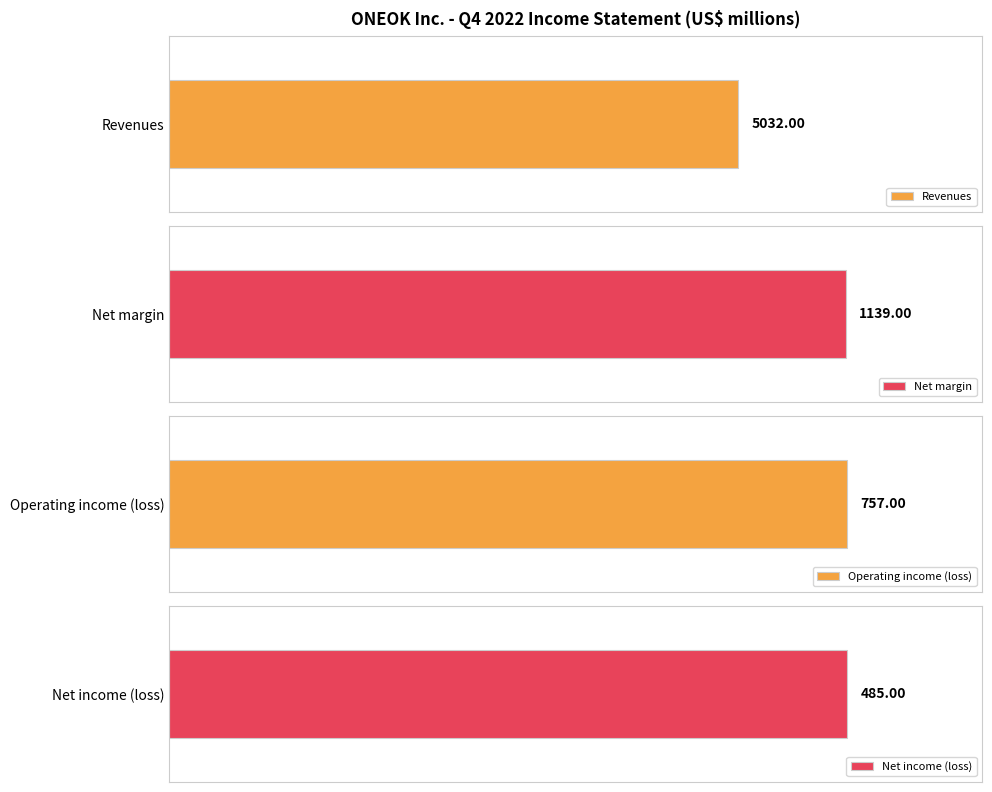

List the series in order of their peak value, highest first.

Revenues, Net margin, Operating income (loss), Net income (loss)